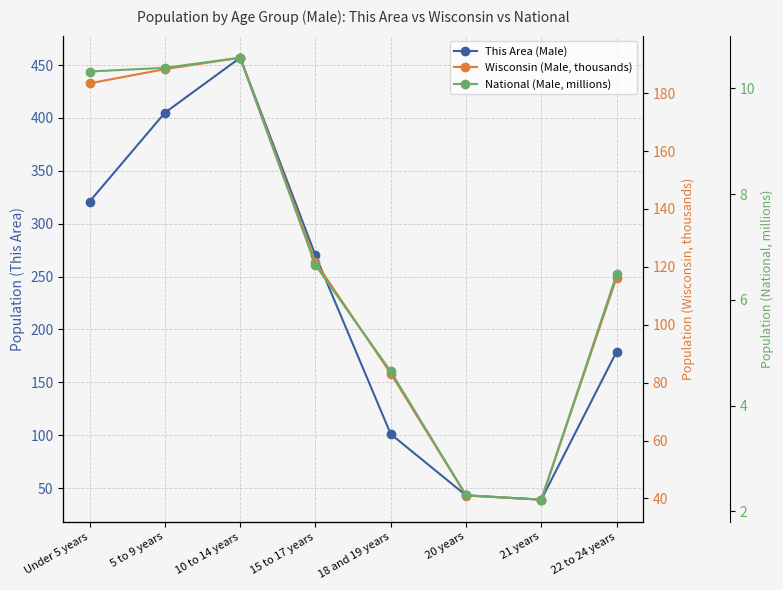

List the series in order of their peak value, lowest first.

National (Male, millions), Wisconsin (Male, thousands), This Area (Male)